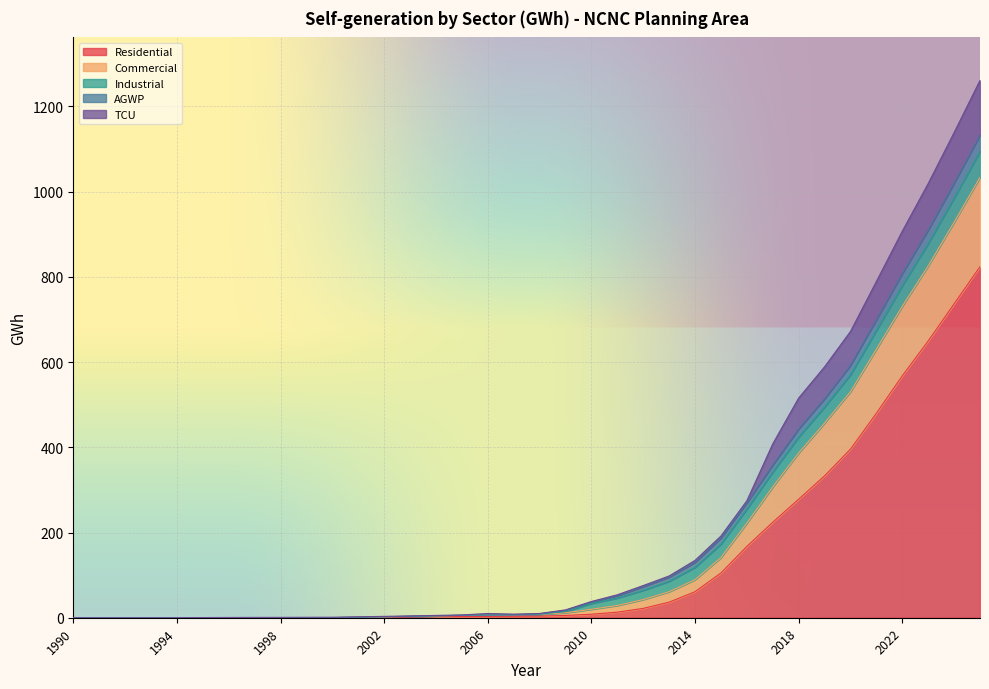

True or false: Residential has a value of 0.0 at 1998.

True